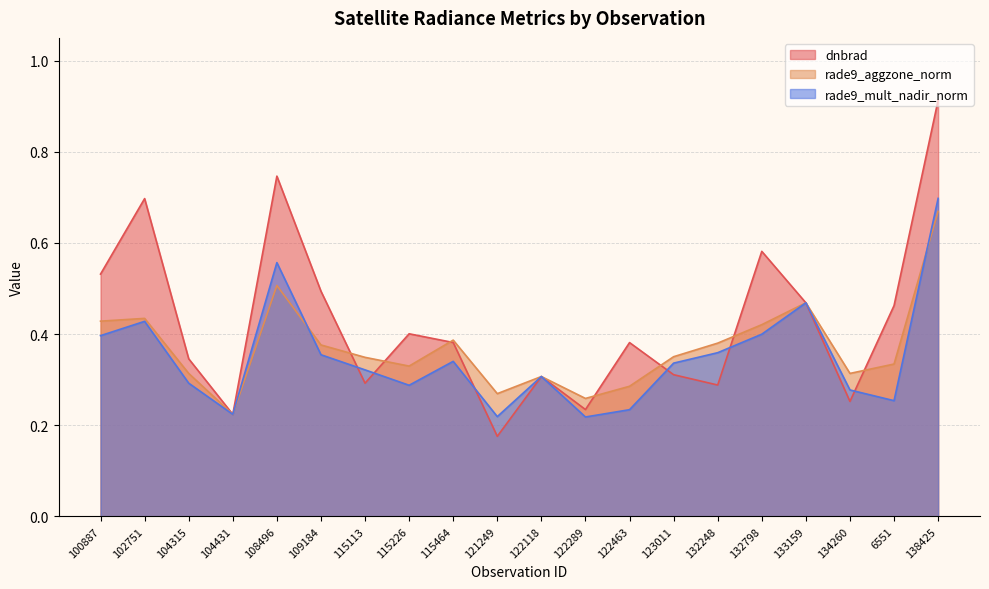

What is the label of the 20th point from the right?

100887